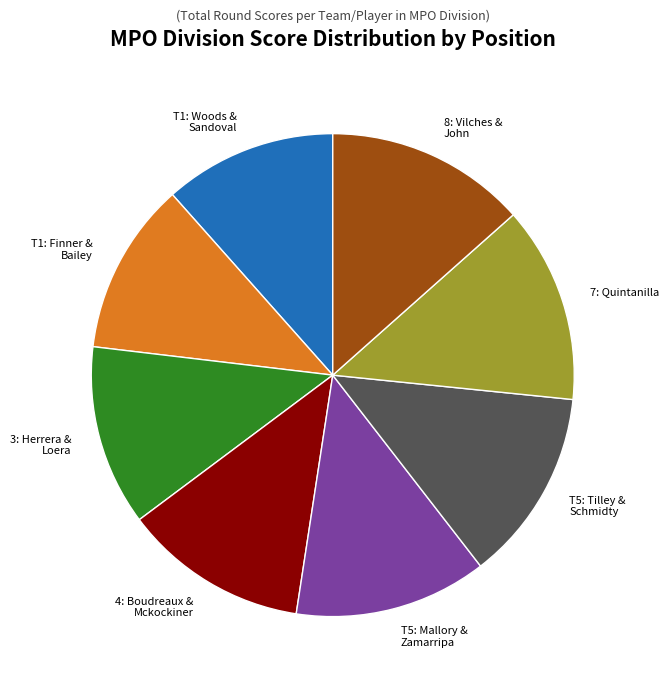

Between T1: Finner & Bailey and T5: Tilley & Schmidty, which is larger?

T5: Tilley & Schmidty